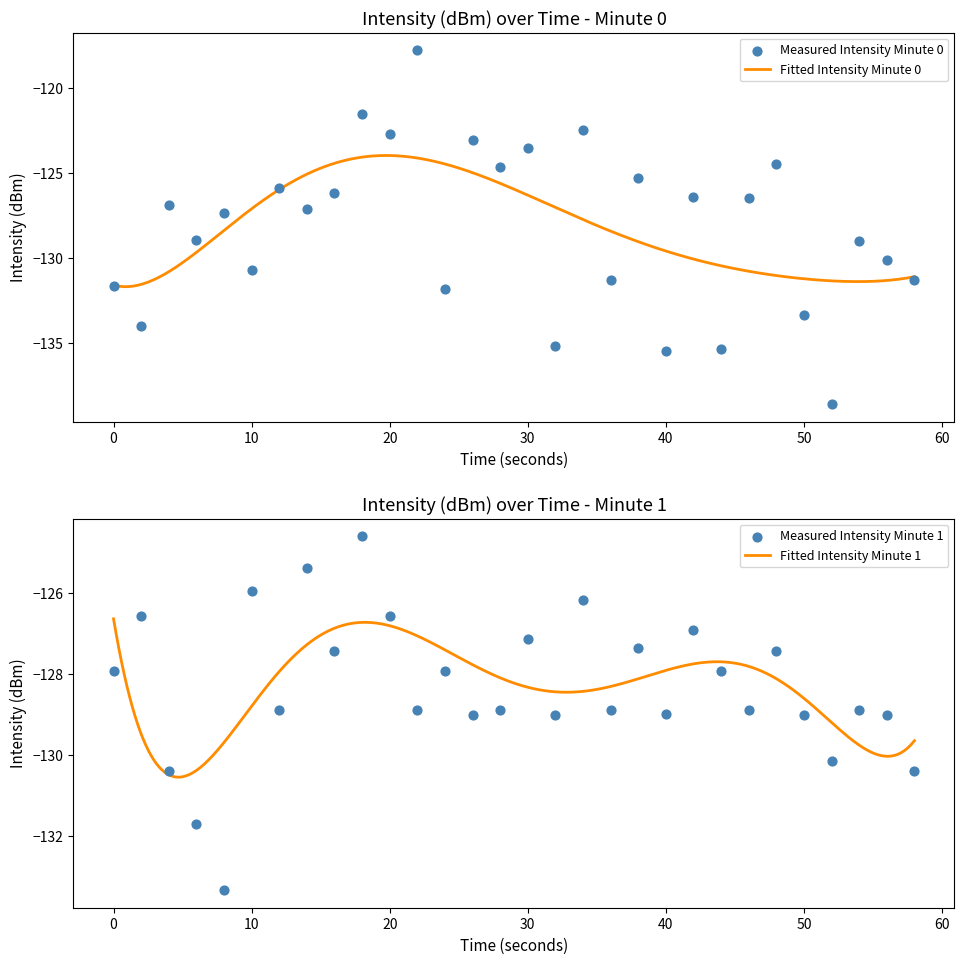

Is the value of intensity_smooth at 22 greater than the value of intensity_raw at 18?

No